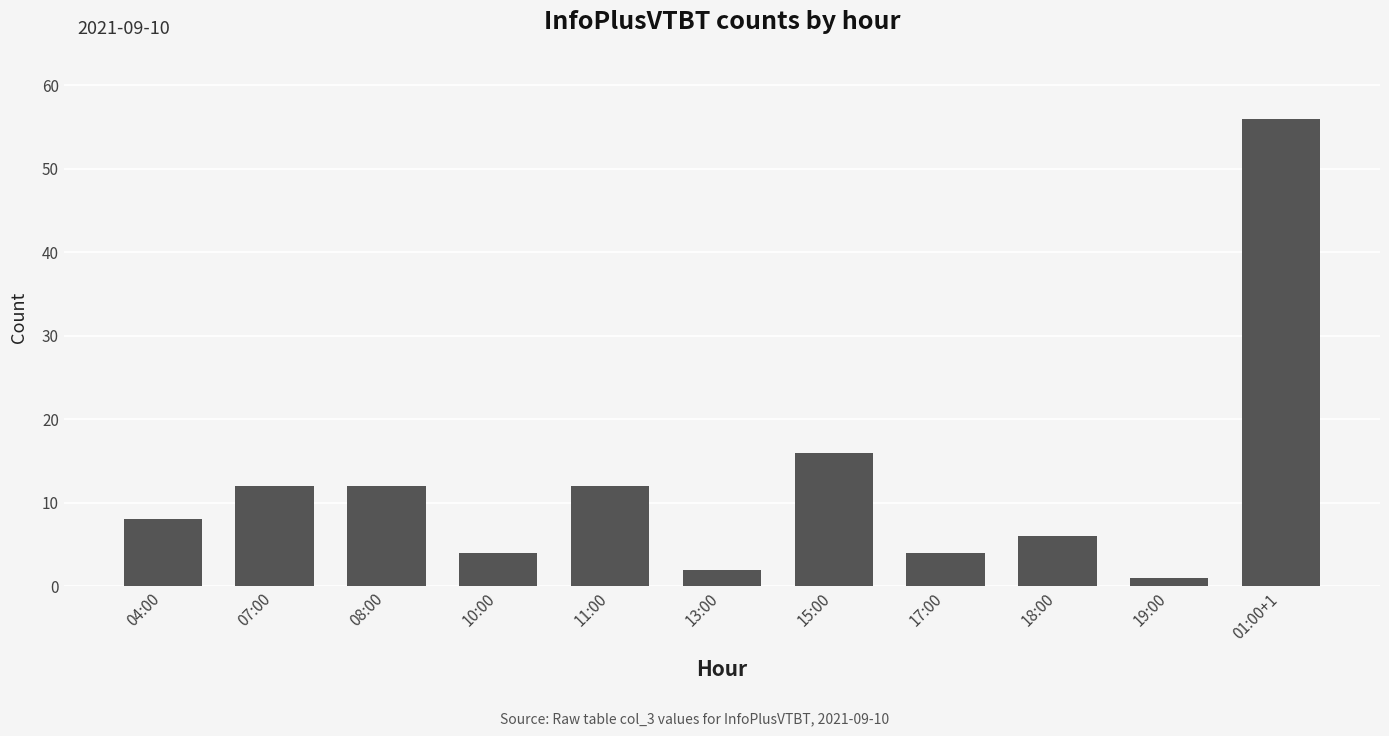

Does the chart contain any negative values?

No